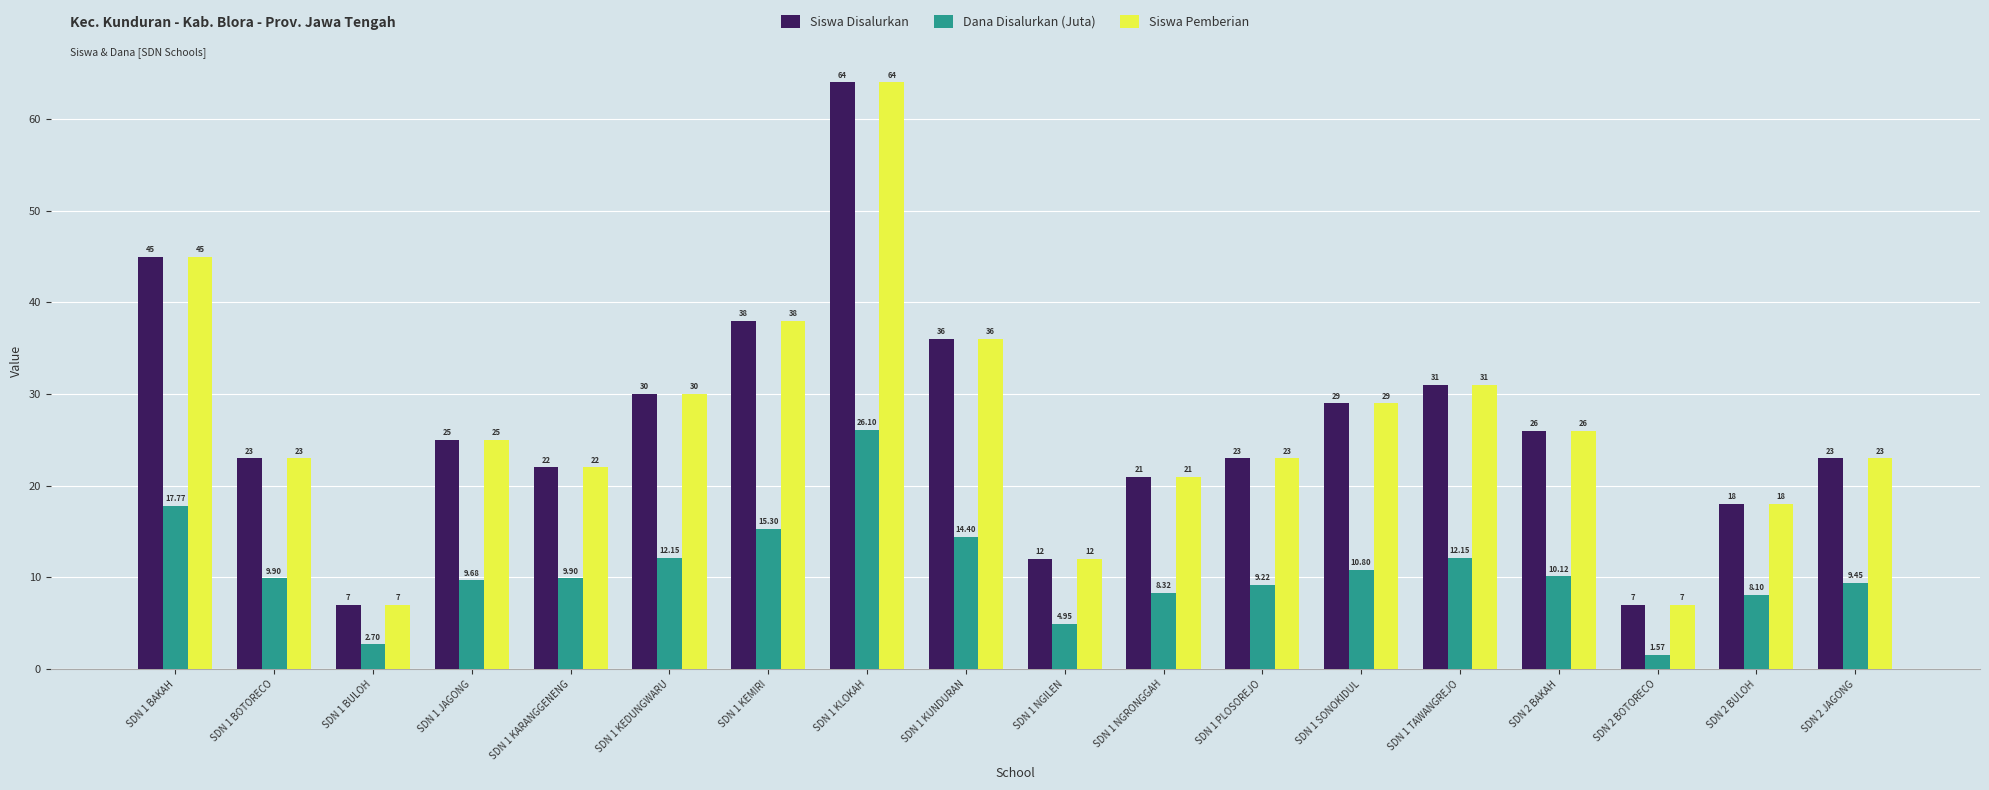

What is the difference between the Siswa Pemberian values at SDN 1 PLOSOREJO and SDN 1 SONOKIDUL?

6.0